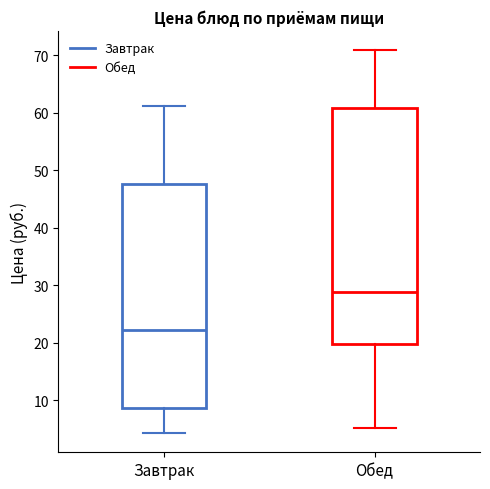

Where does the median line of the box for Завтрак sit on the y-axis? The values are not printed on the chart, so give them approximately, as read against the axis.

22